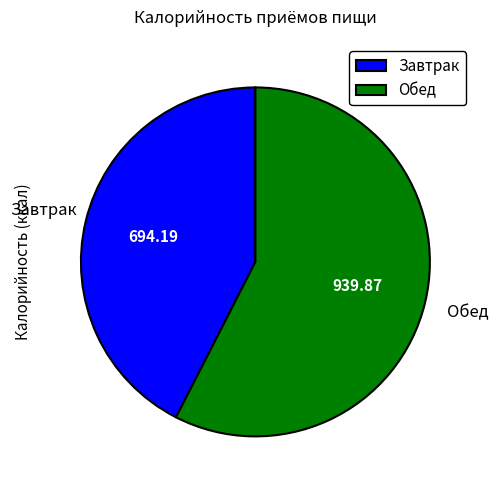

Is there a majority slice in this chart?

Yes